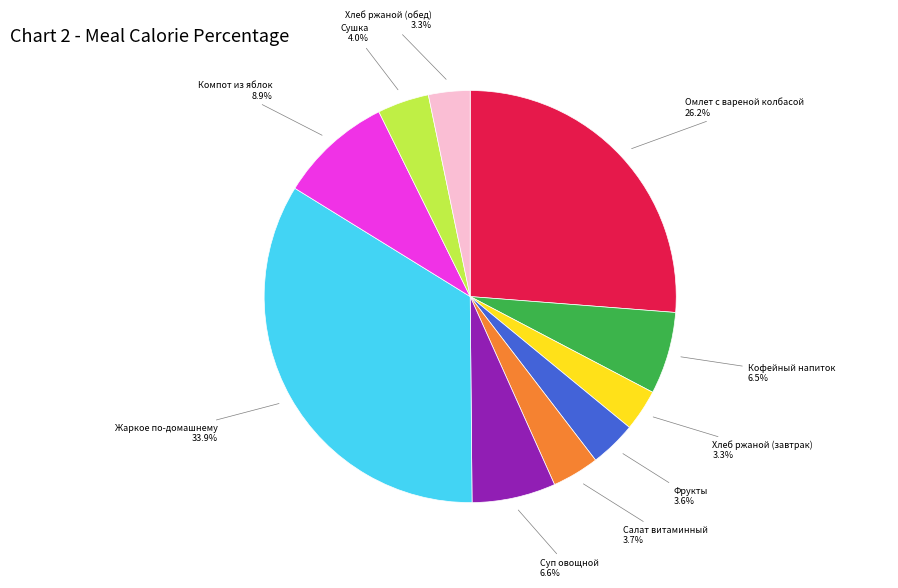

What percentage is the Сушка slice, to the nearest percent?

4%